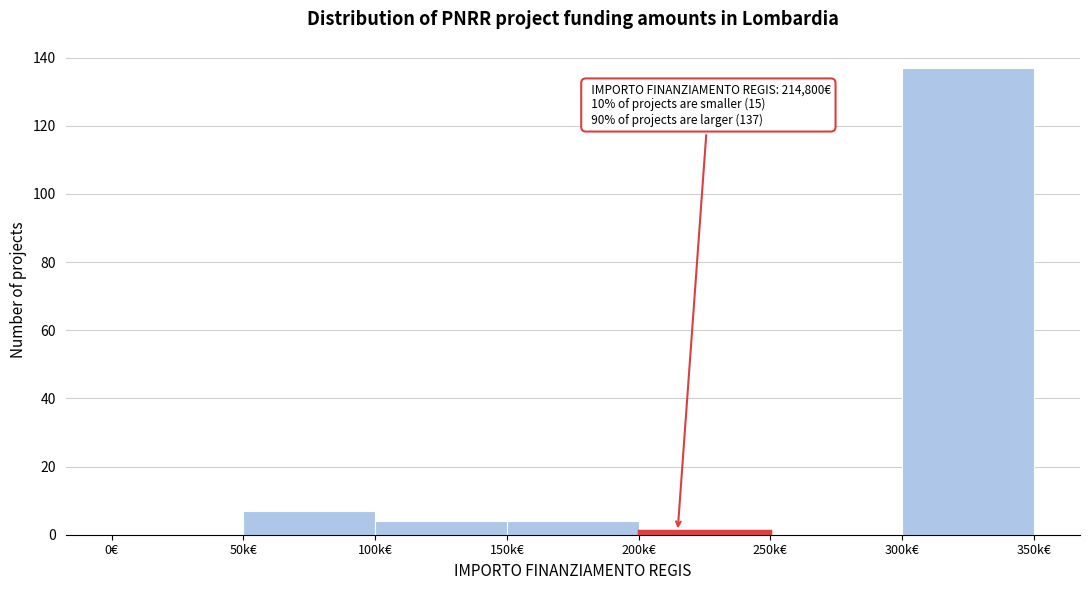

Reading right to left, transcribe all the data shown in this chart.

300k€=137	250k€=0	200k€=1	150k€=4	100k€=4	50k€=7	0€=0